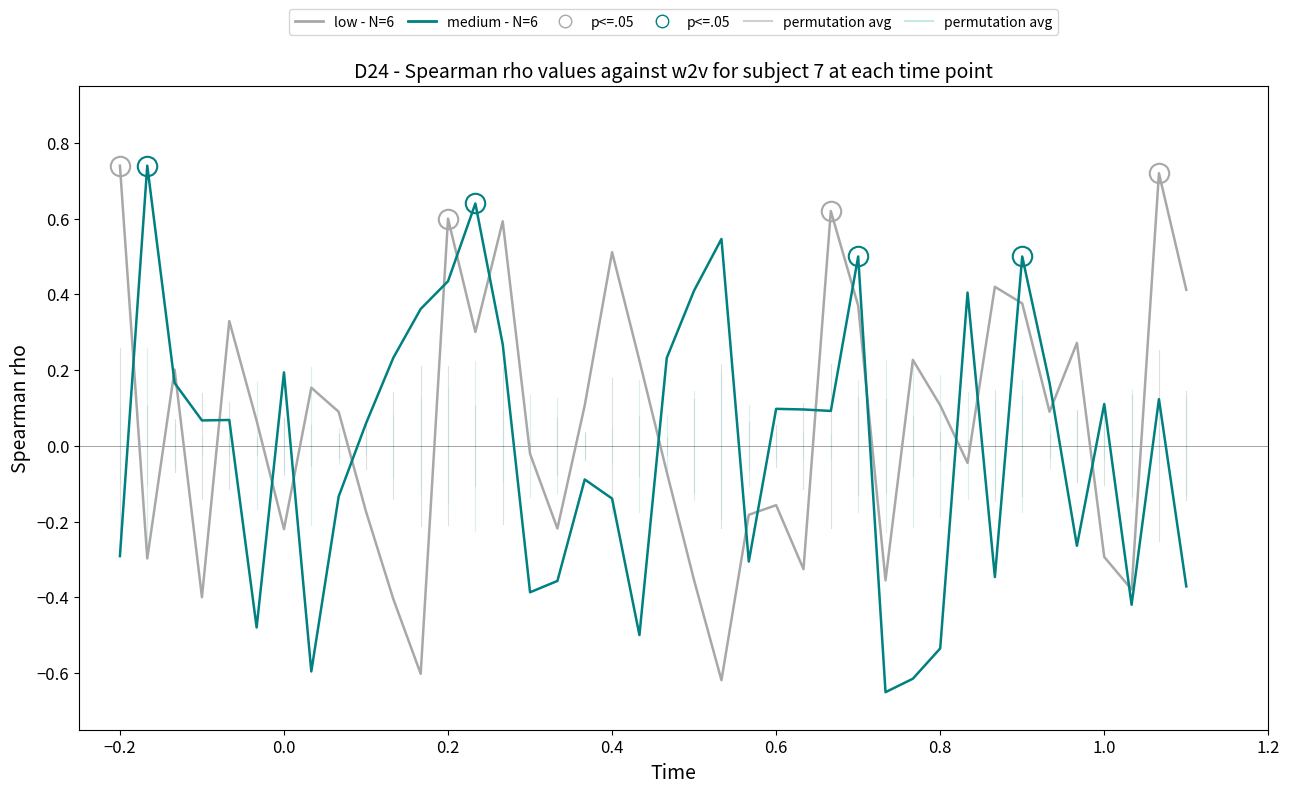

What is the difference between the maximum and minimum values in the medium - N=6 series?

1.4